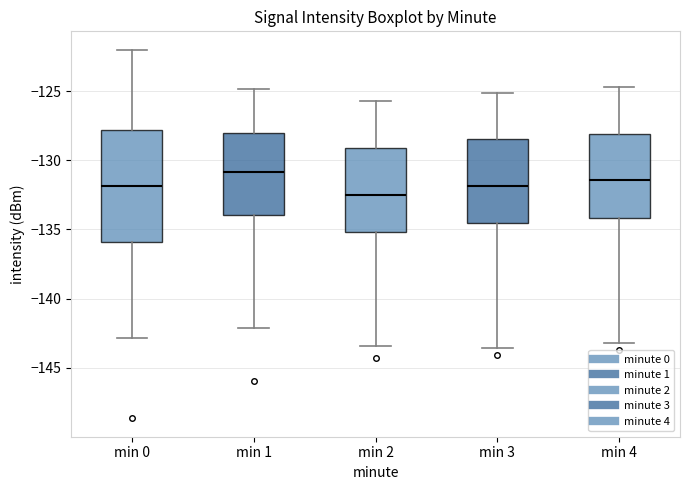

Where is the lower edge of the box for min 4 on the y-axis? The values are not printed on the chart, so give them approximately, as read against the axis.

-134.0